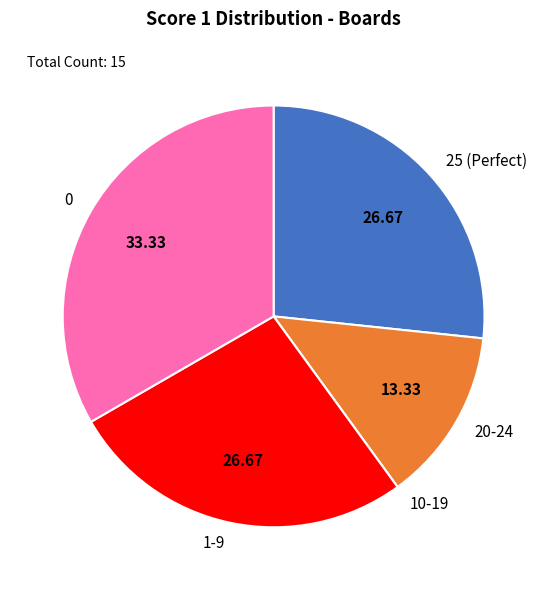

Do 25 (Perfect) and 0 together represent more than half of the pie?

Yes